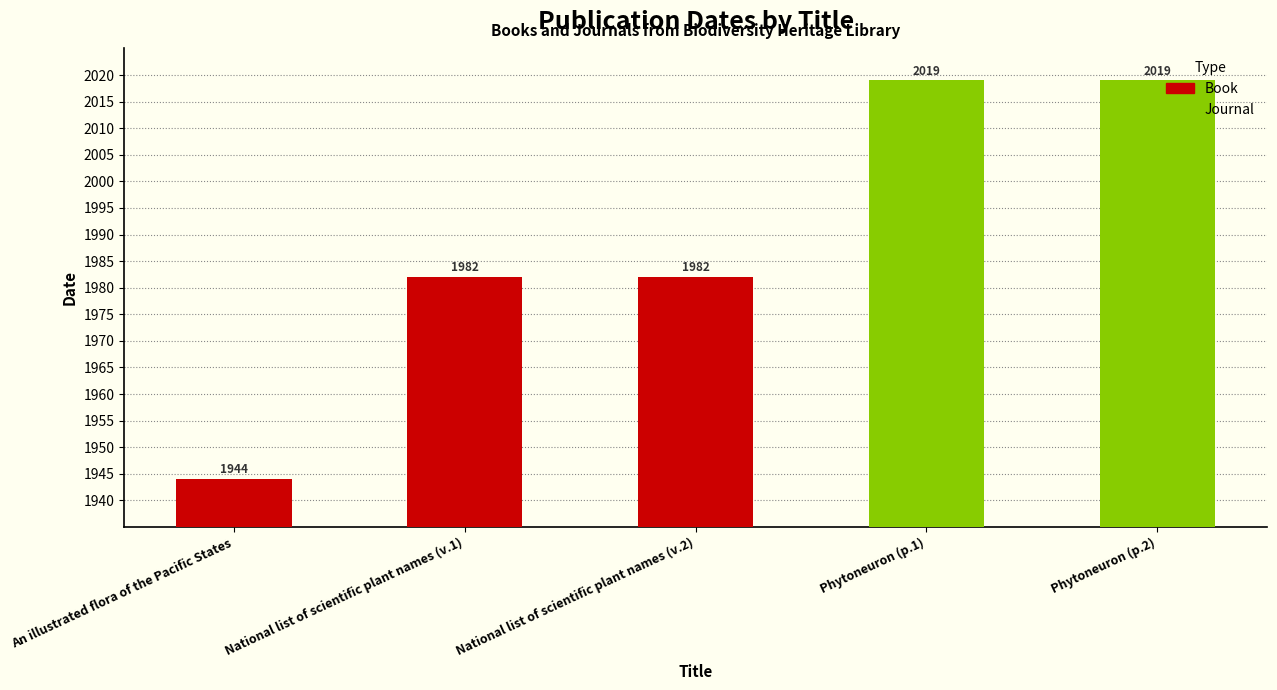

Between National list of scientific plant names (v.2) and An illustrated flora of the Pacific States, which is larger?

National list of scientific plant names (v.2)